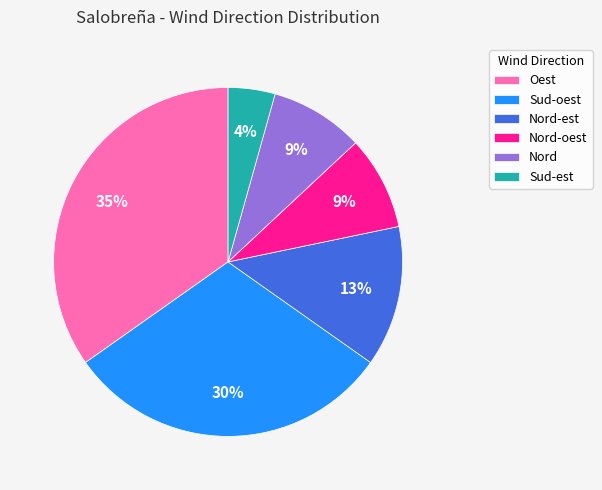

To the nearest percent, what is the difference between the Oest and Nord-est slice percentages?

22%